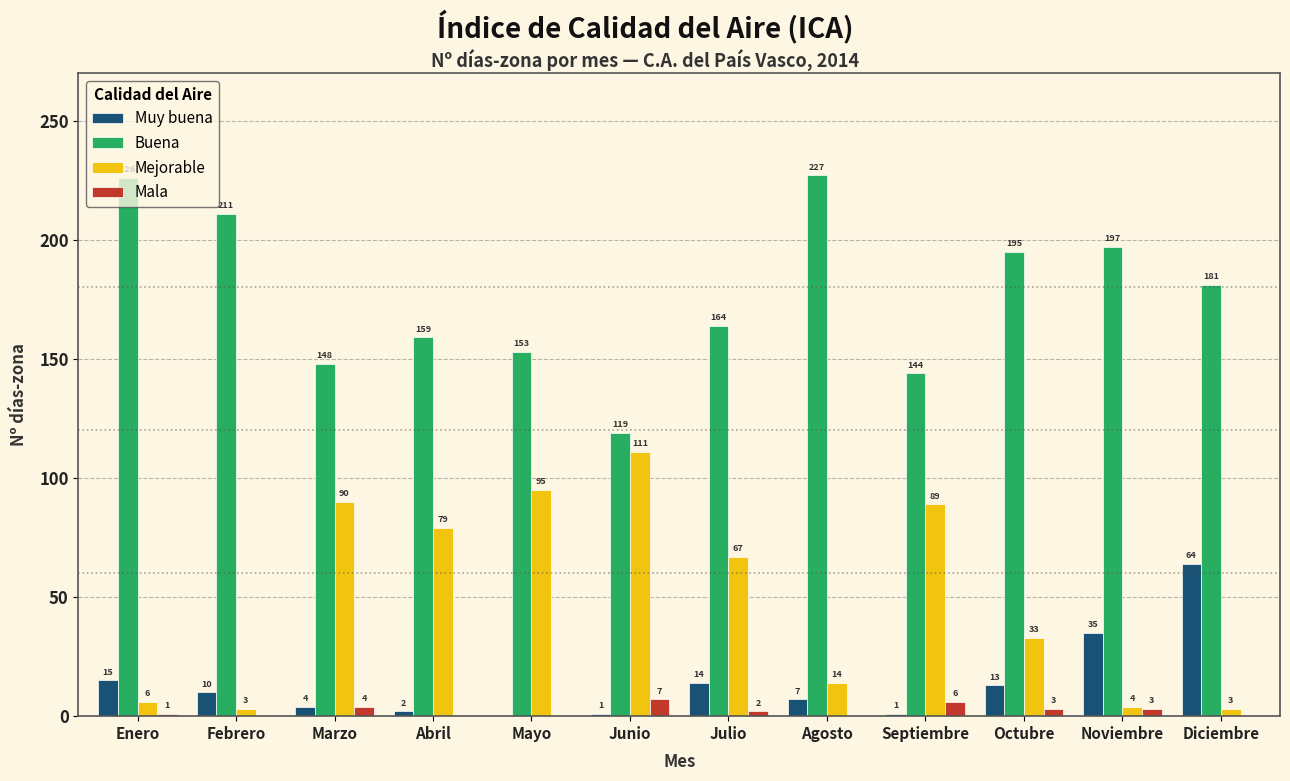

What is the highest value of the Mejorable series?

111